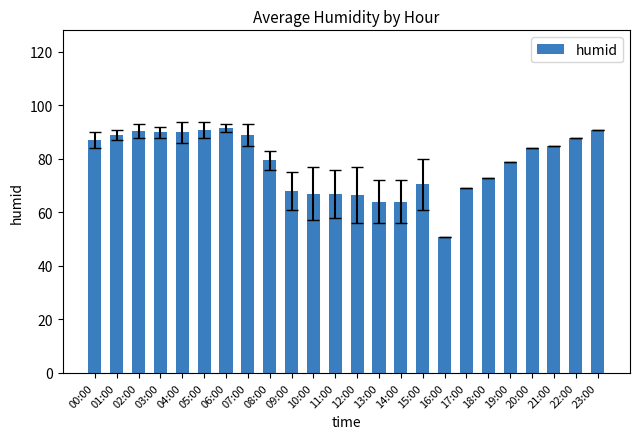

What is the sum of all values?

1884.5